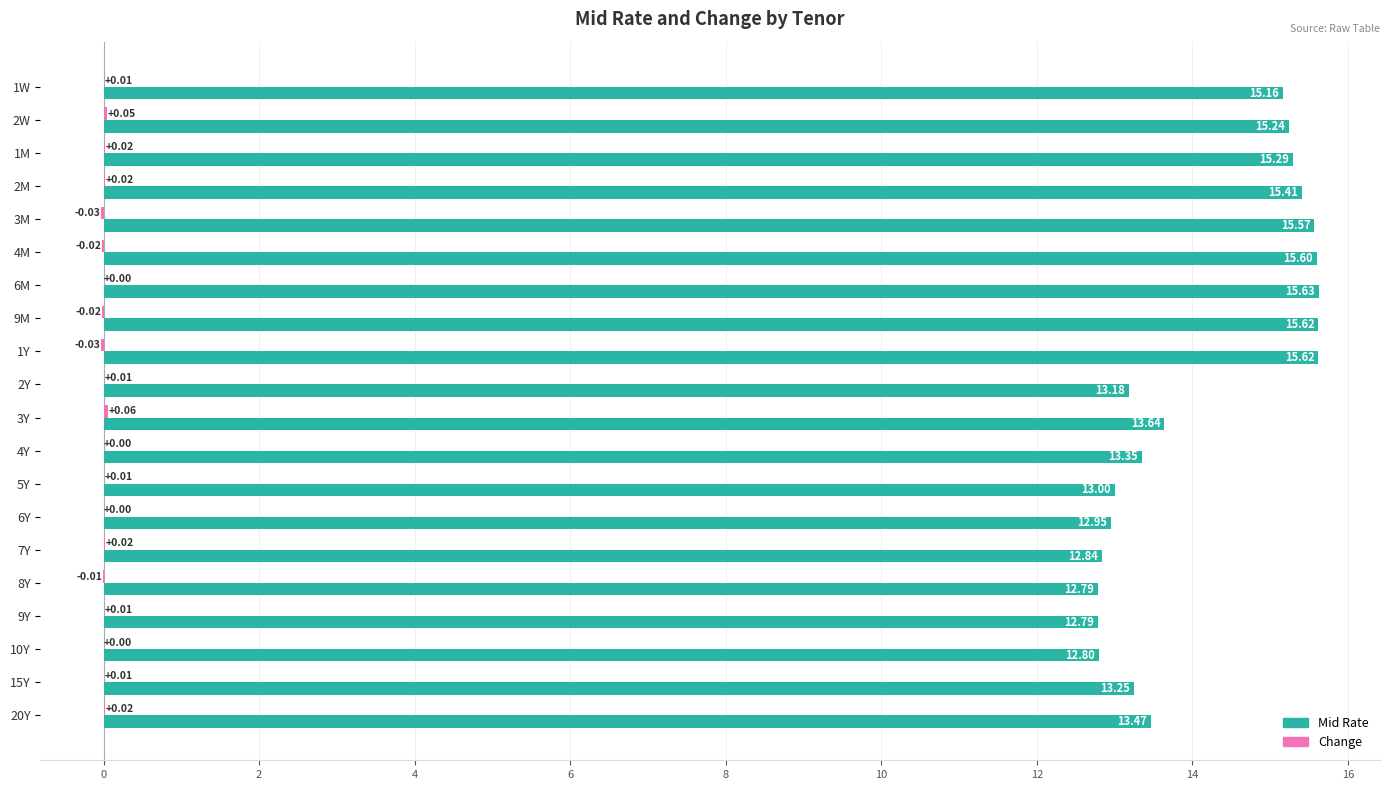

Between 3Y and 9Y, which series saw the biggest shift?

Mid Rate